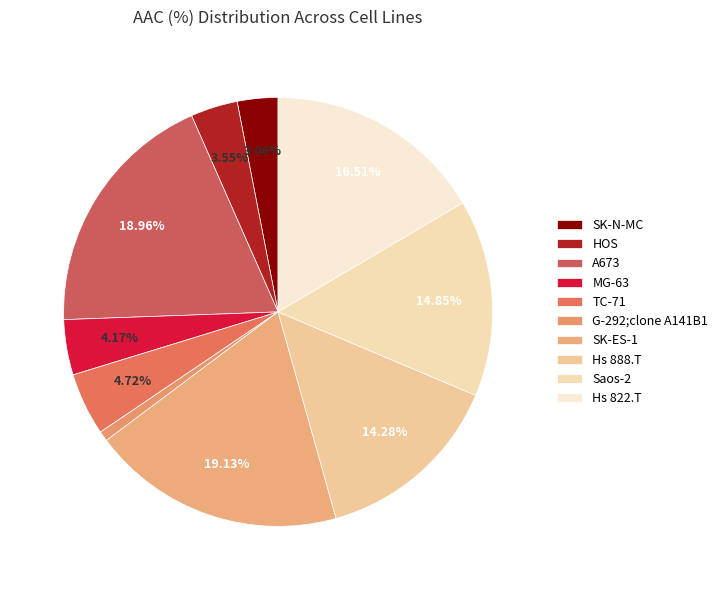

Which category has the biggest portion of the pie?

SK-ES-1